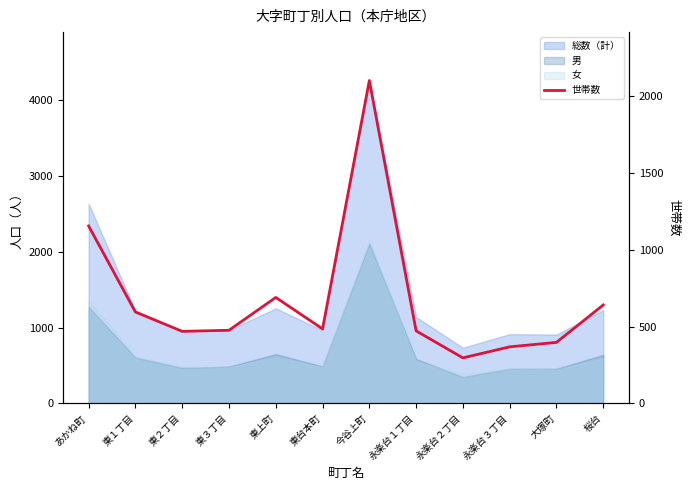

What is the greatest value displayed?

2104